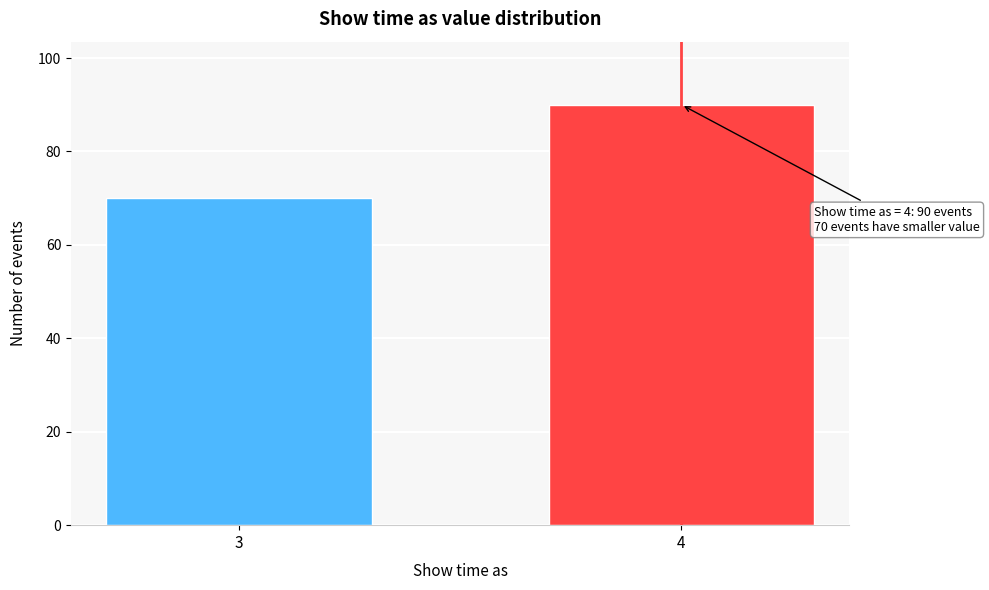

Reading left to right, what are all the values shown in this chart?

3=70	4=90